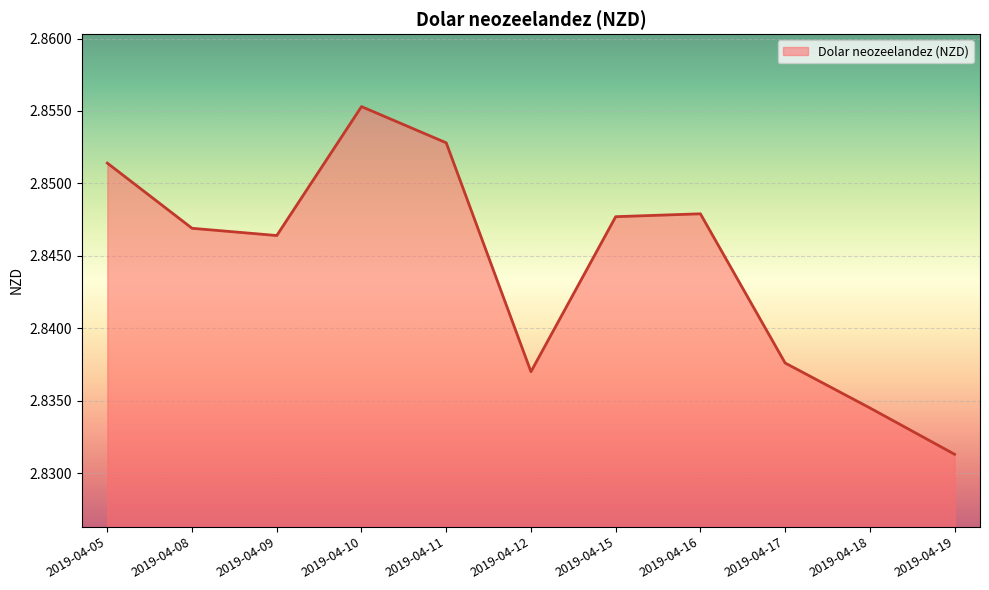

Which category has the highest value across all series?

2019-04-10